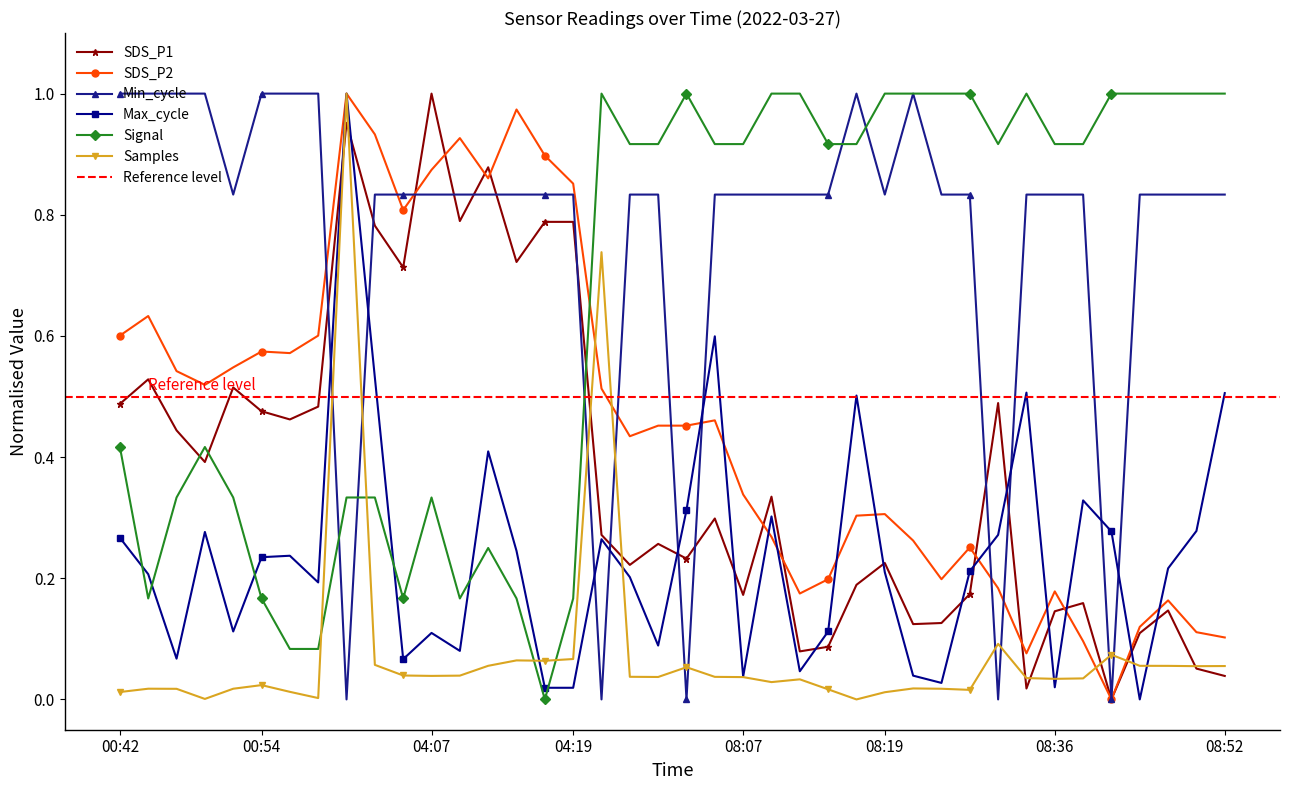

What is the total value across all series at 04:17?

2.6